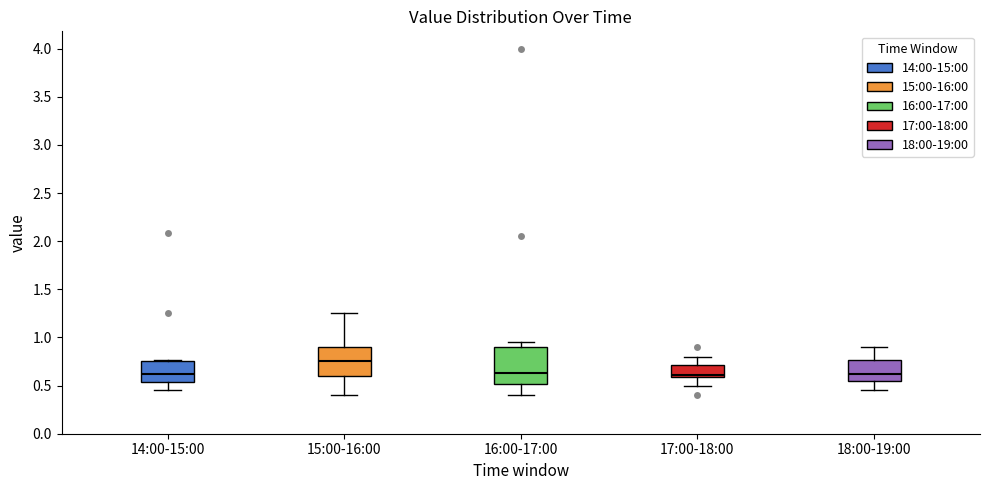

Reading left to right, read every box against the y-axis: the position of its median line, the range the box covers, and the ends of its whiskers. The values are not printed on the chart, so give them approximately, as read against the axis.

14:00-15:00: median 0.65, box 0.55 to 0.75, whiskers 0.45 to 0.75 (just above the box's upper edge)
15:00-16:00: median 0.75, box 0.60 to 0.90, whiskers 0.40 to 1.25
16:00-17:00: median 0.65, box 0.50 to 0.90, whiskers 0.40 to 0.95
17:00-18:00: median 0.60 (just above the box's lower edge), box 0.60 to 0.70, whiskers 0.50 to 0.80
18:00-19:00: median 0.65, box 0.55 to 0.75, whiskers 0.45 to 0.90